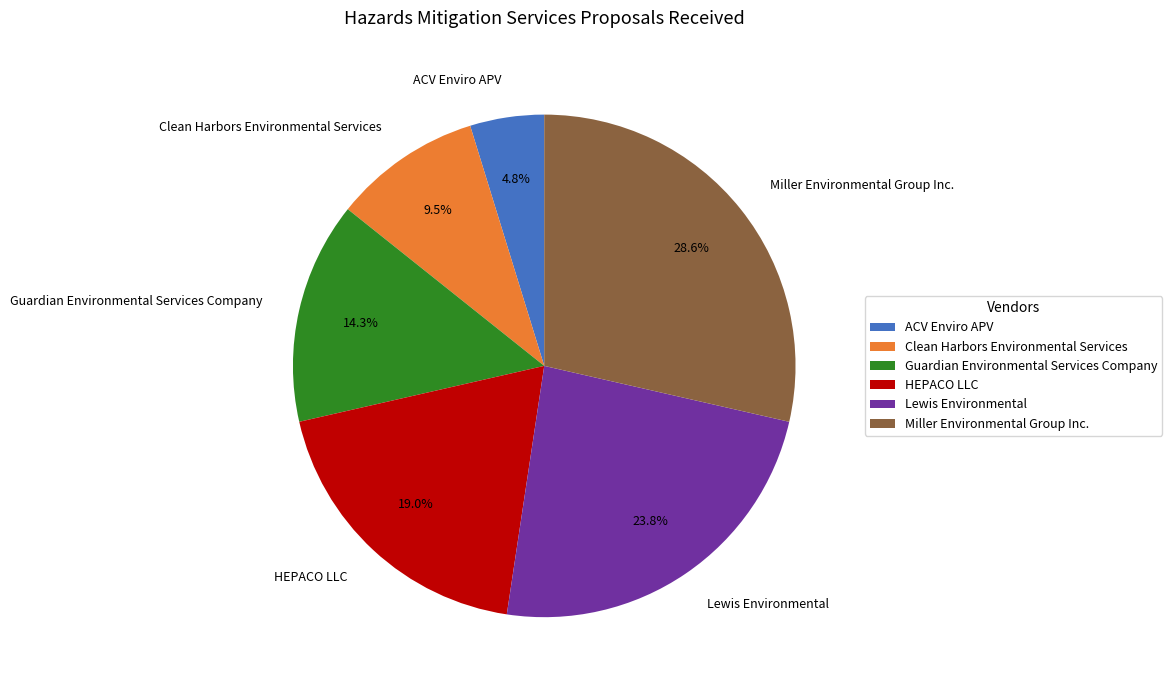

Is the sum of HEPACO LLC and Lewis Environmental greater than half?

No